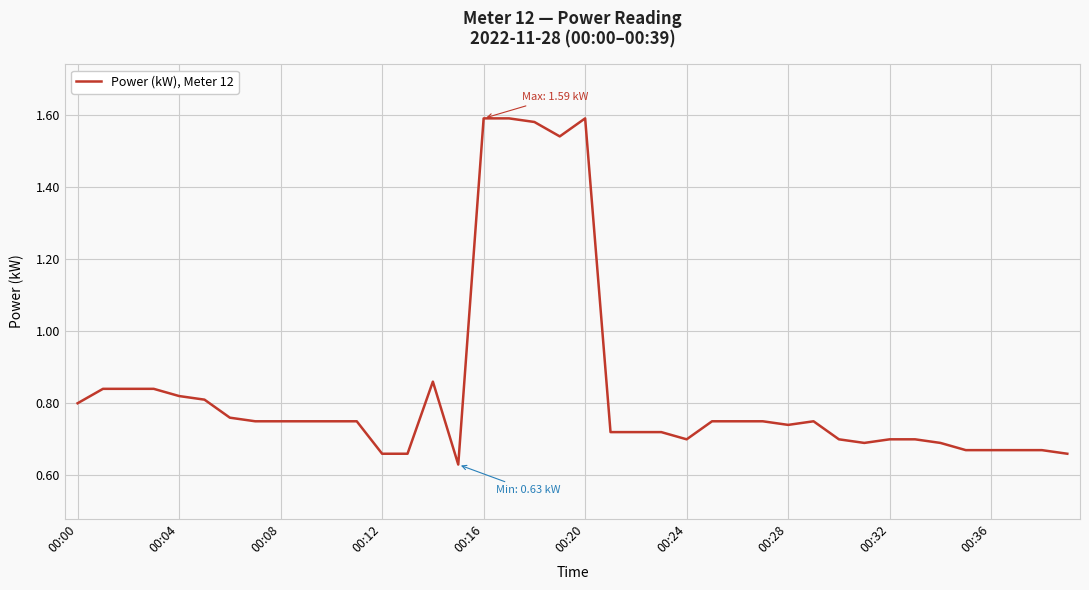

Is it true that the value at 00:36 is 1.1?

False